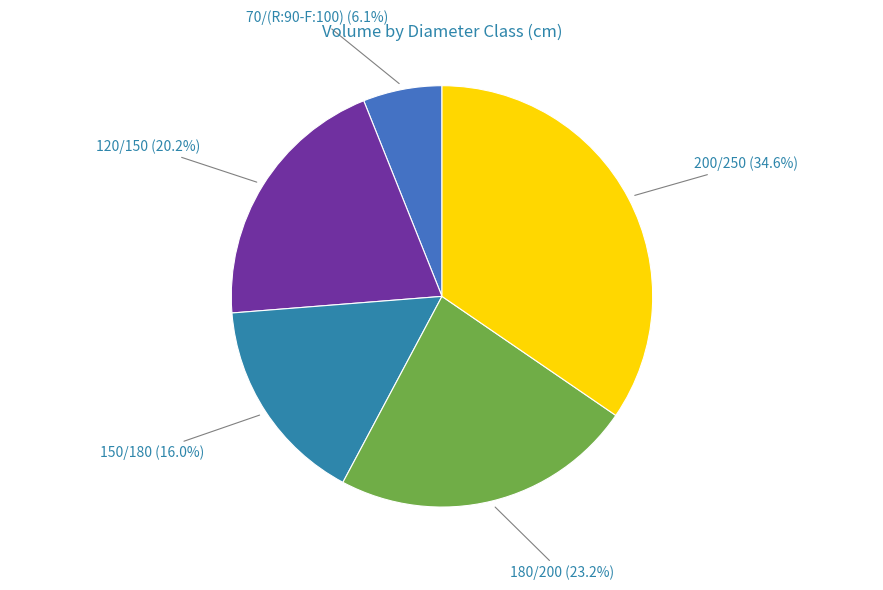

Rank the categories by value from lowest to highest.

70/(R:90-F:100), 150/180, 120/150, 180/200, 200/250